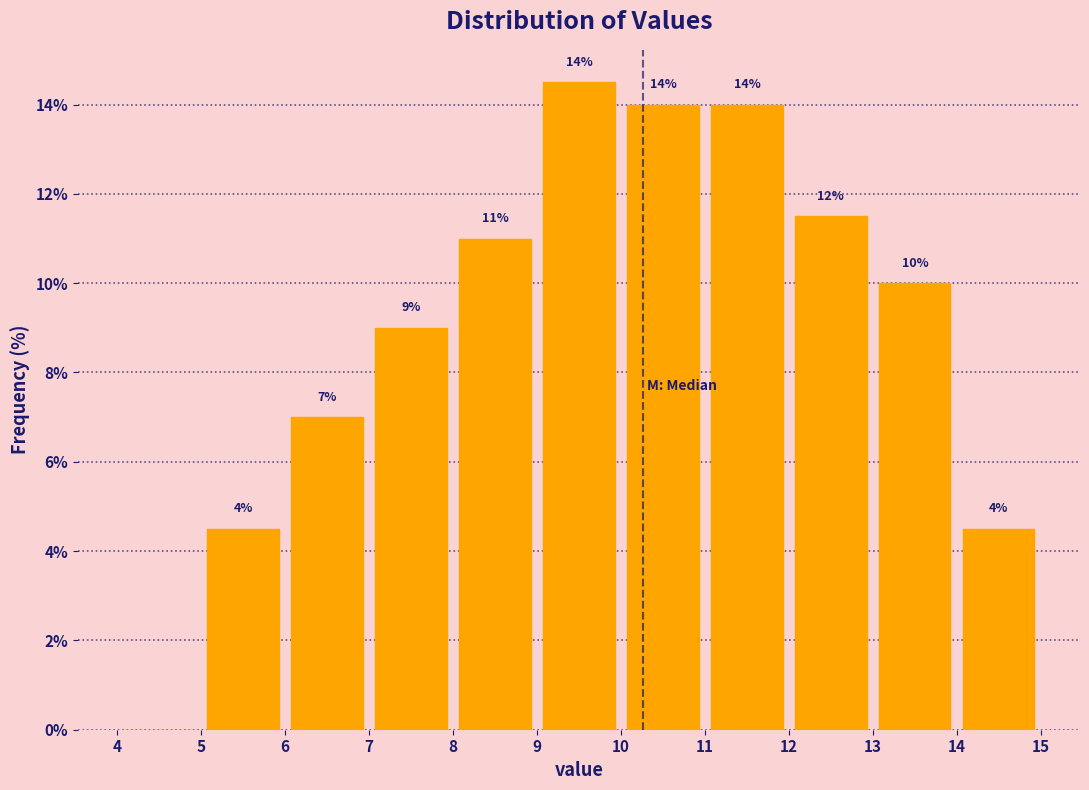

Over which range of the x-axis is the bar tallest?

9 to 10